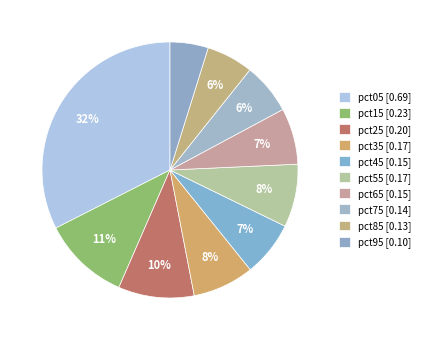

To the nearest percent, what is the average slice percentage?

10%